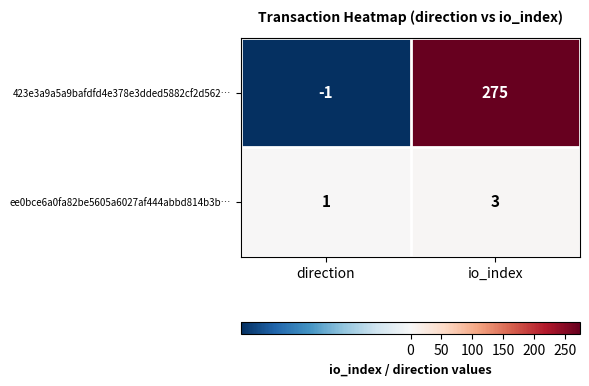

What is the spread (max minus min) of values at direction?

2